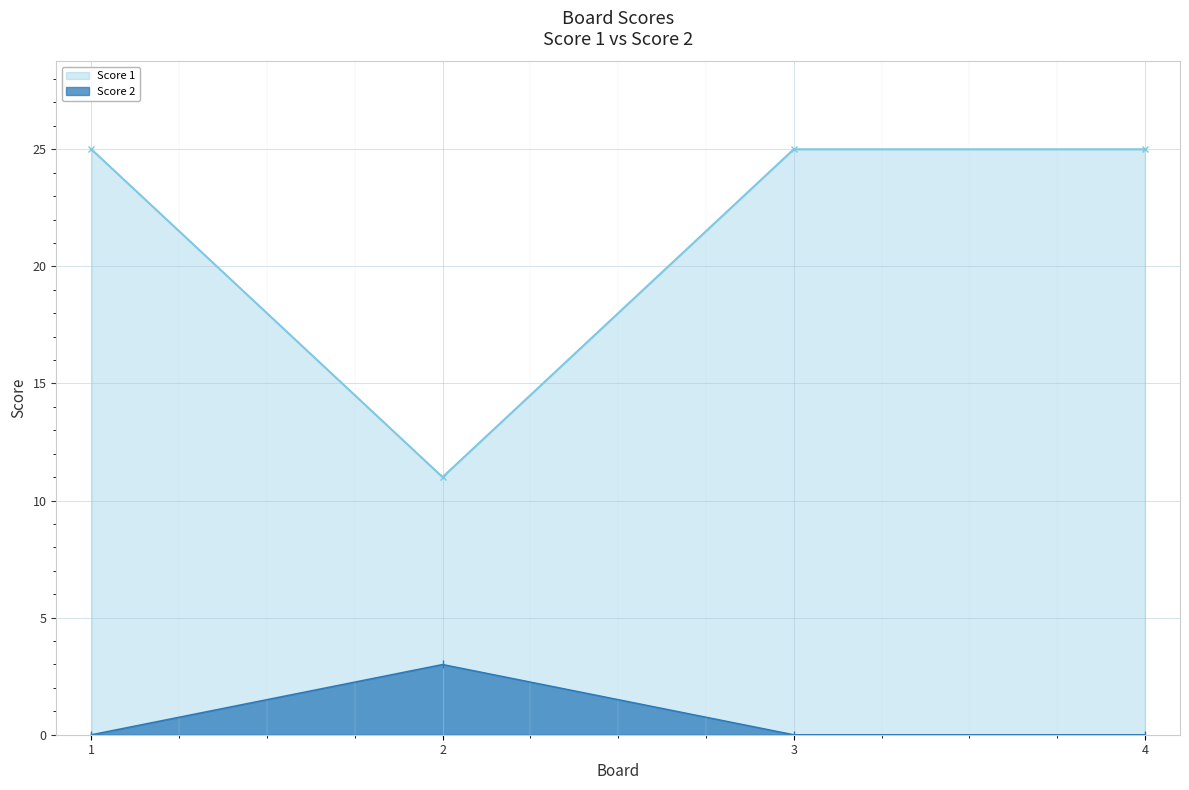

List the series in order of their overall mean, lowest first.

Score 2, Score 1